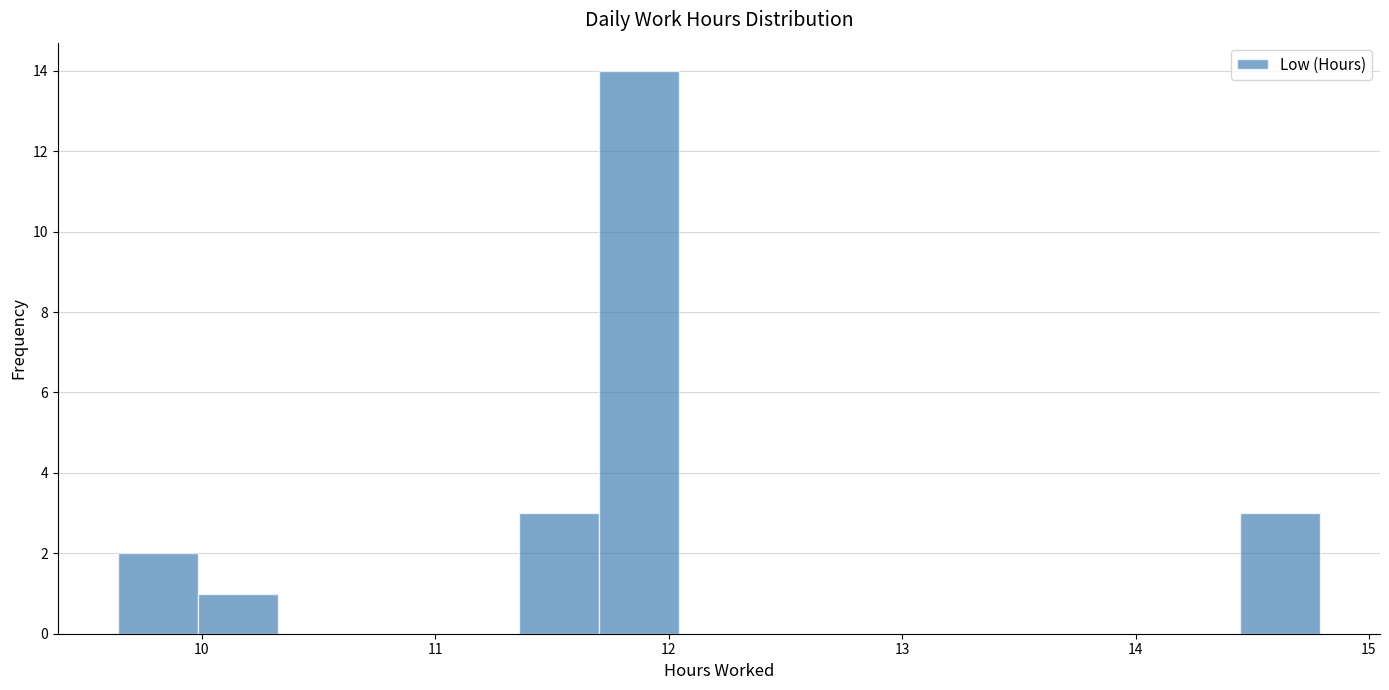

Read against the x-axis, roughly where is the centre of the tallest bar?

11.9